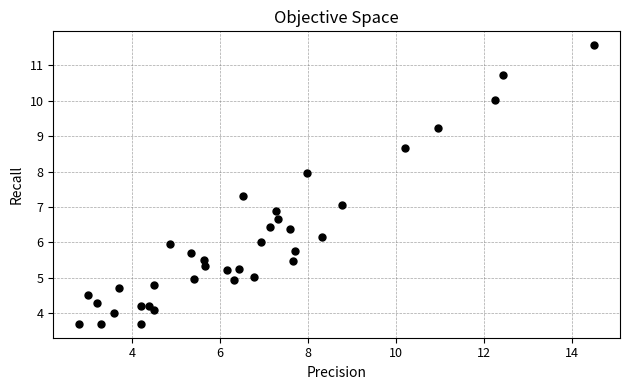

What is the range of X values (max minus min)?

11.7